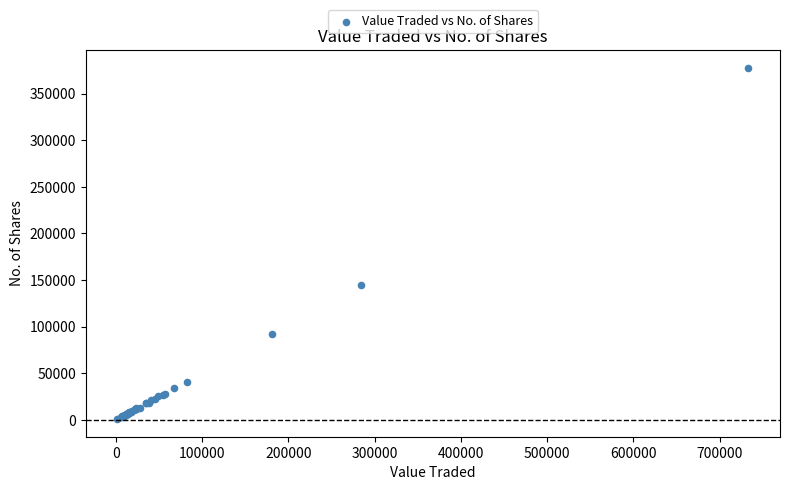

What Y value in the scatter plot is closest to 189384?

144976